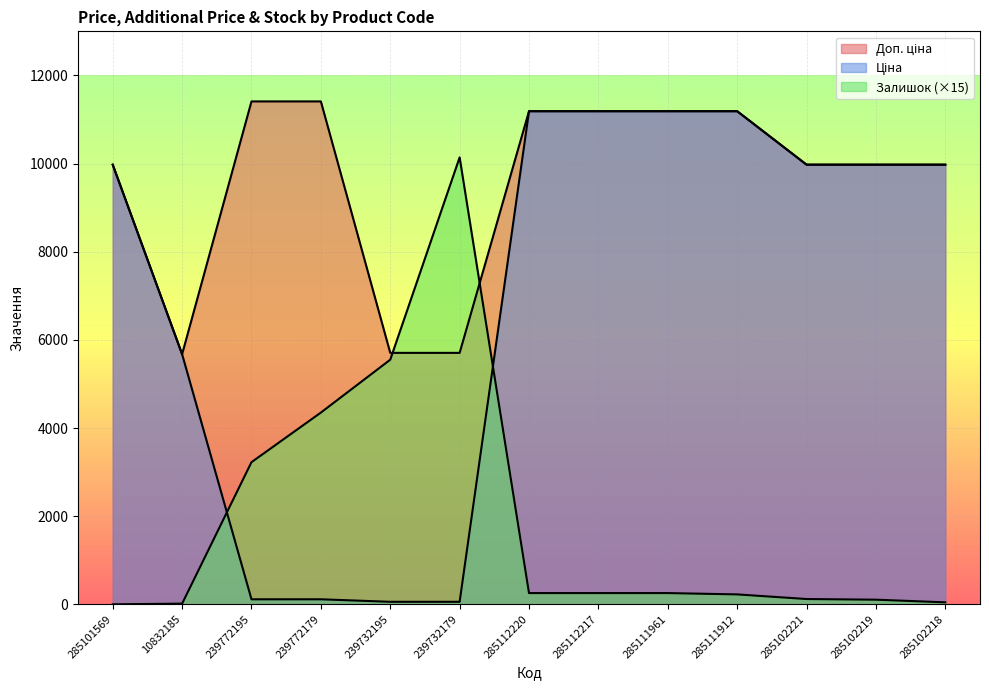

Reading right to left, what are all the values shown in this chart?

Ціна: 9975.0	9975.0	9975.0	11188.2	11188.2	11188.2	11188.2	57.0	57.0	114.1	114.1	5673.8	9975.0
Доп. ціна: 9975.0	9975.0	9975.0	11188.2	11188.2	11188.2	11188.2	5705.0	5705.0	11410.0	11410.0	5673.8	9975.0
Залишок: 45.0	105.0	120.0	225.0	255.0	255.0	255.0	10140.0	5550.0	4350.0	3225.0	15.0	0.0